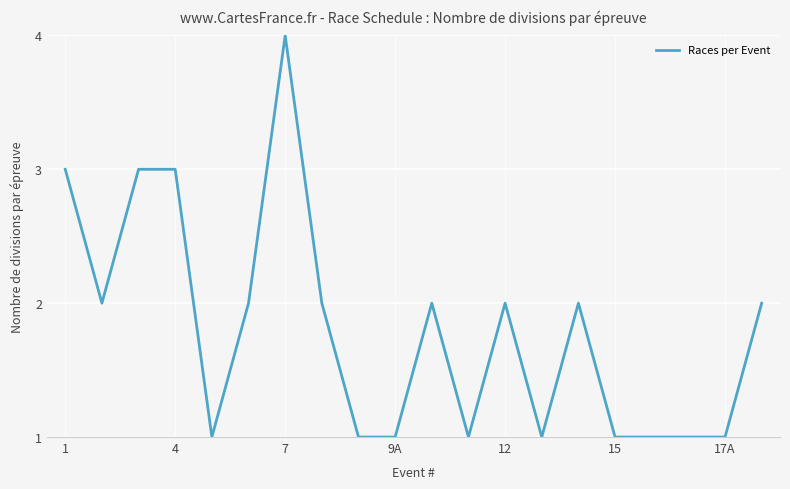

What is the maximum value shown in the chart?

4